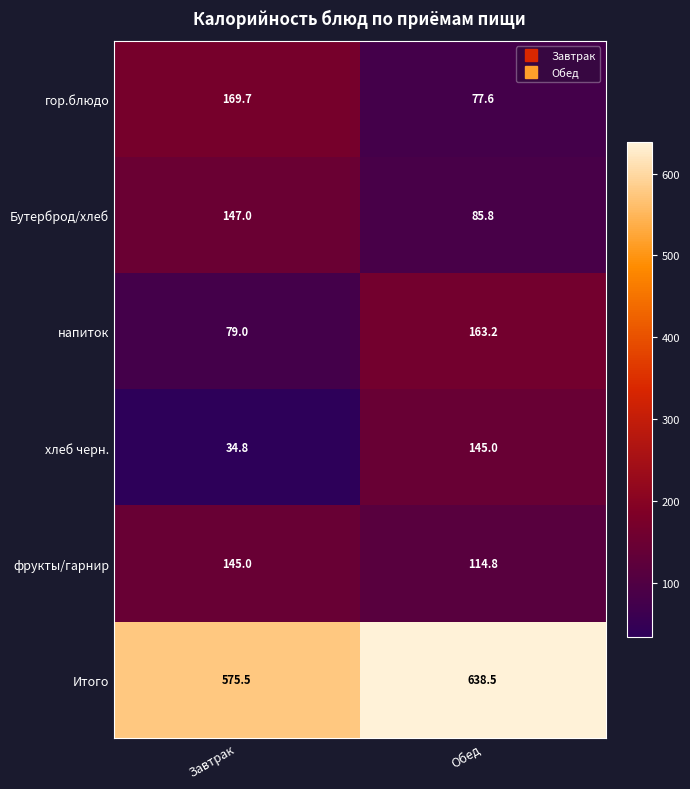

Reading right to left, transcribe all the data shown in this chart.

гор.блюдо: Обед=77.6	Завтрак=169.7
Бутерброд/хлеб: Обед=85.8	Завтрак=147.0
напиток: Обед=163.2	Завтрак=79.0
хлеб черн.: Обед=145.0	Завтрак=34.8
фрукты/гарнир: Обед=114.8	Завтрак=145.0
Итого: Обед=638.5	Завтрак=575.5